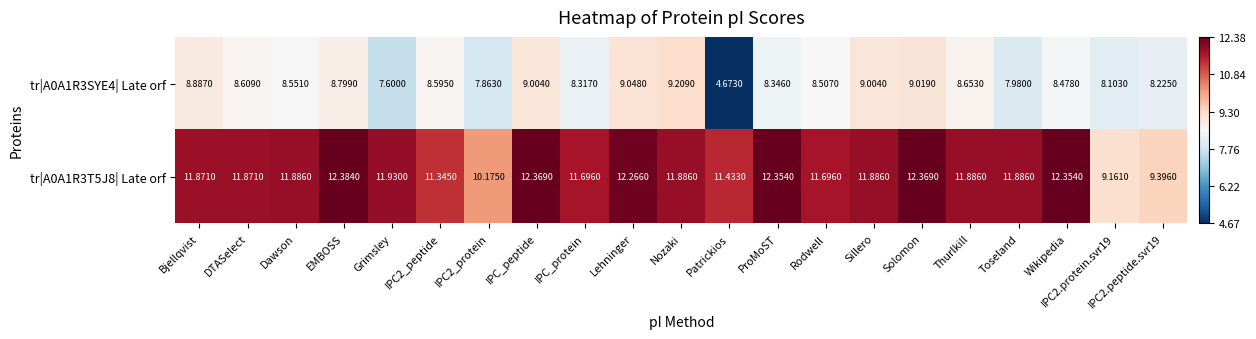

Which series has the largest total across all categories?

tr|A0A1R3T5J8| Late orf